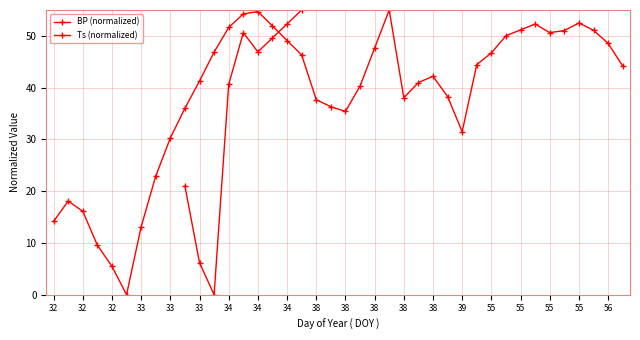

What is the label of the 4th point from the left?

33